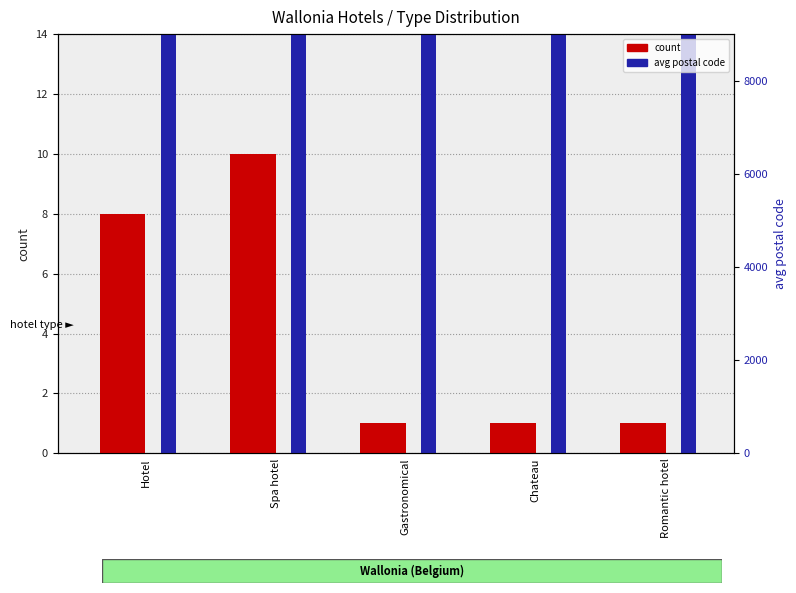

Reading left to right, extract all data points from this chart.

count: 8	10	1	1	1
avg postal code: 1901	4112	1410	5500	6440